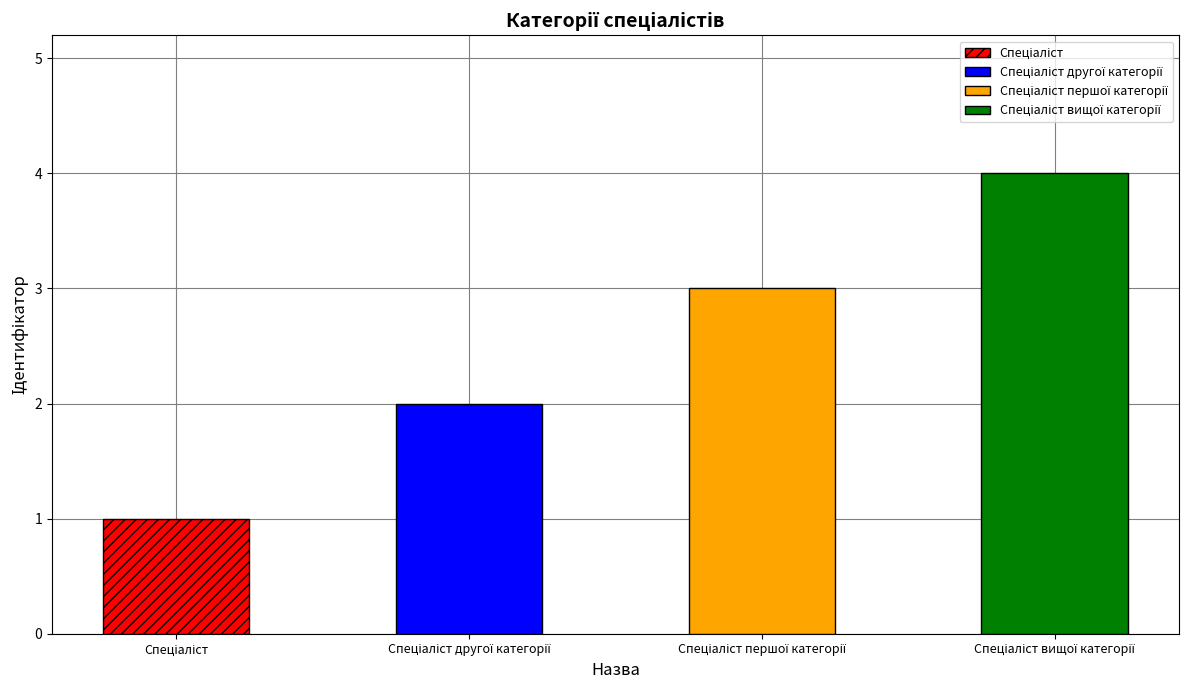

Is it true that the value at Спеціаліст вищої категорії is 4?

True